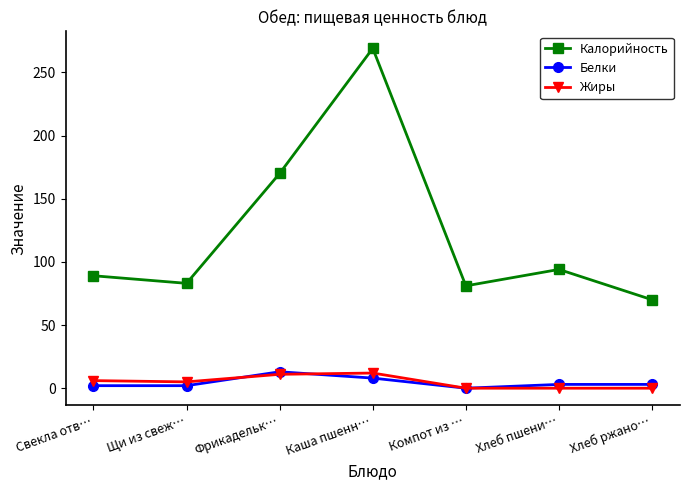

True or false: Калорийность has more than 0 points higher than both neighbors.

True